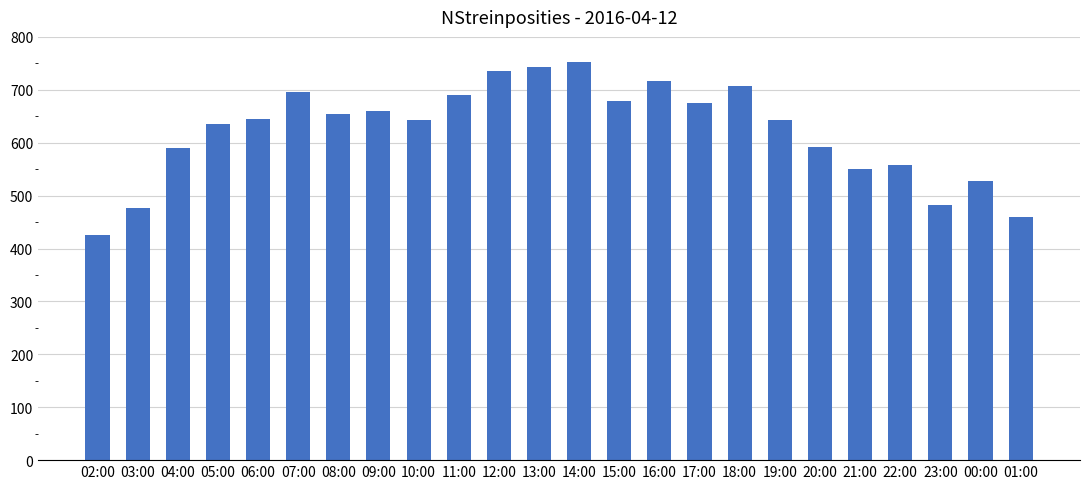

Approximately how many times larger is the value at 10:00 compared to 02:00?

1.5